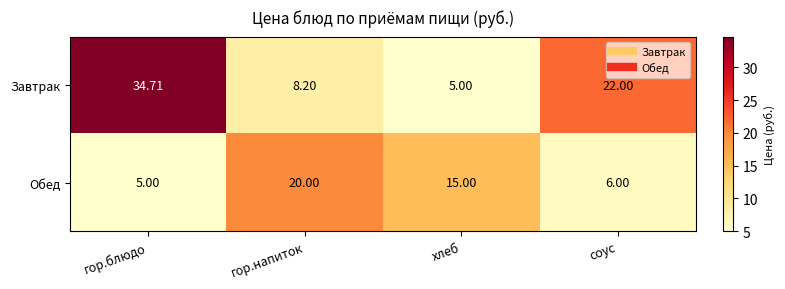

List the series in order of their peak value, lowest first.

Обед, Завтрак